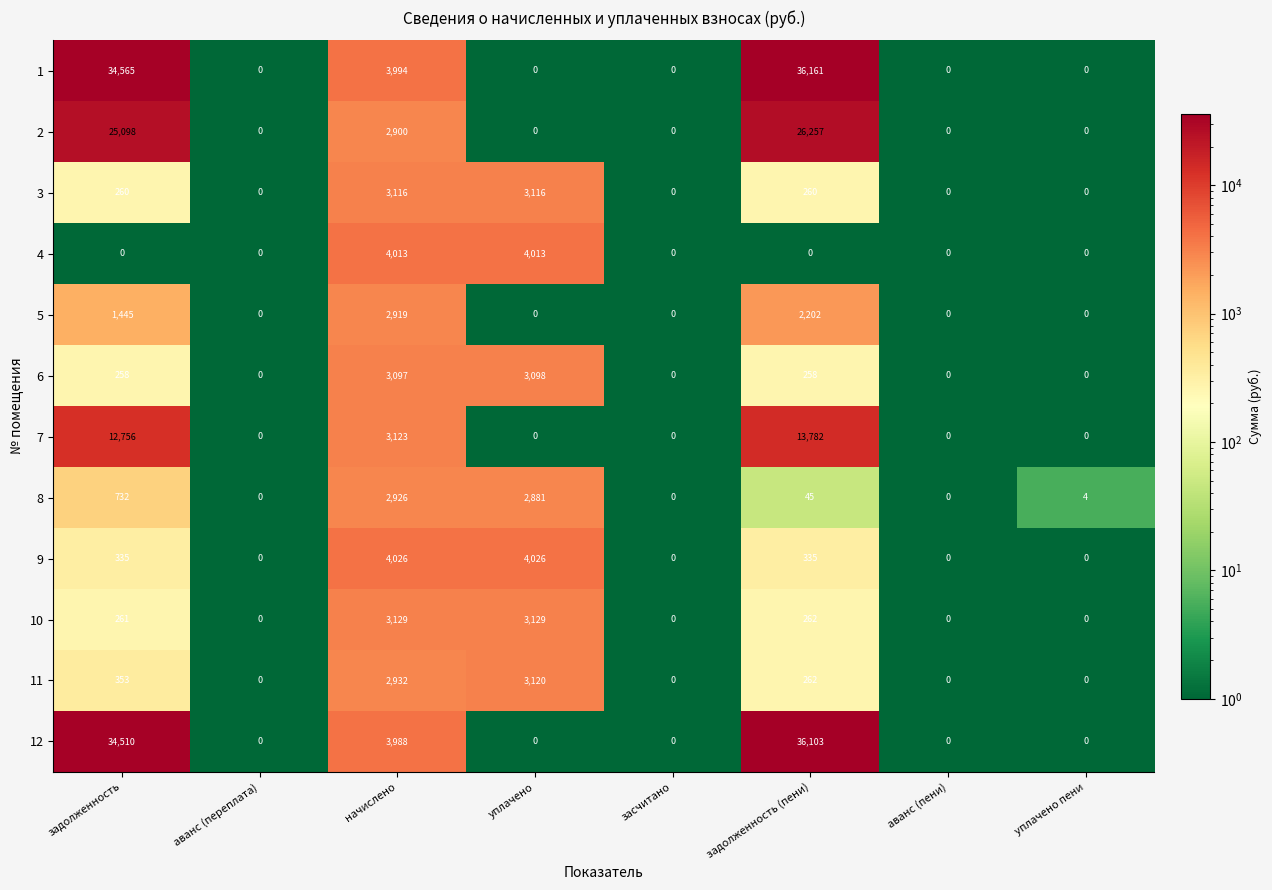

At how many categories does at least one series exceed 22415?

2